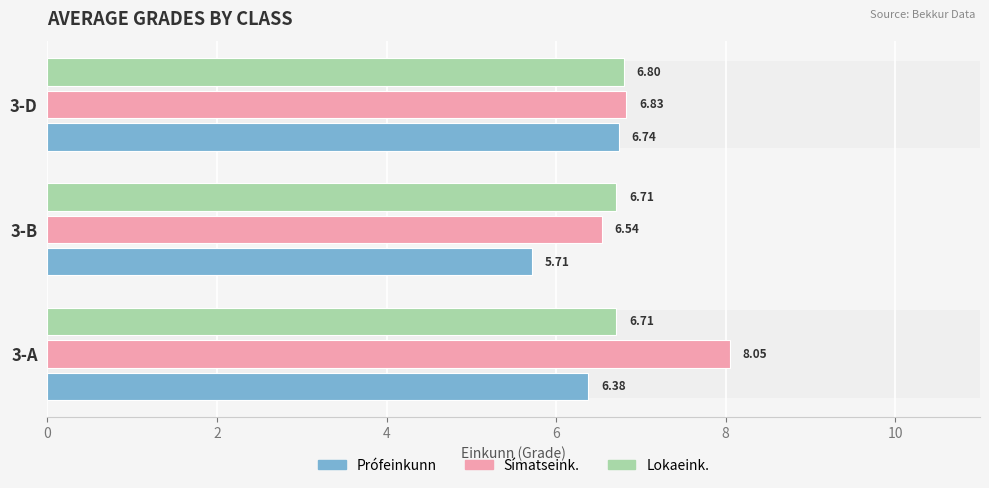

What is the difference between the highest and lowest values at 3-B?

1.0